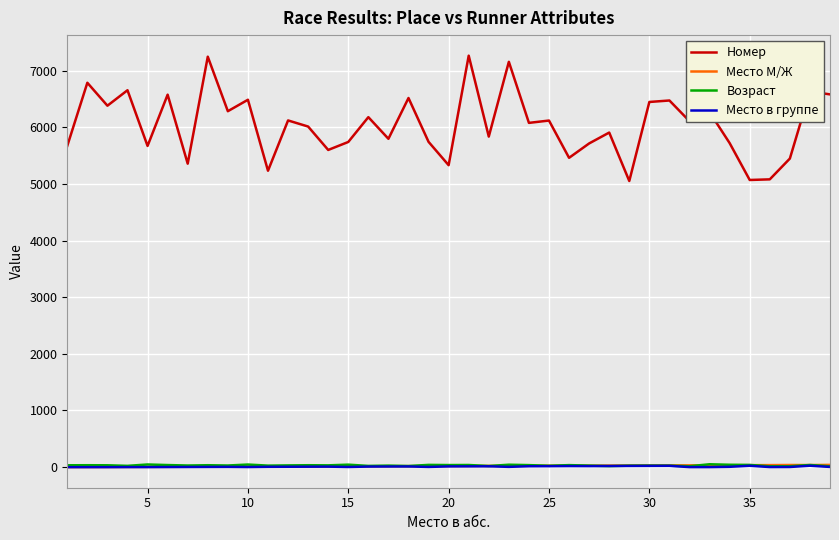

True or false: Номер and Место М/Ж intersect in this chart.

False